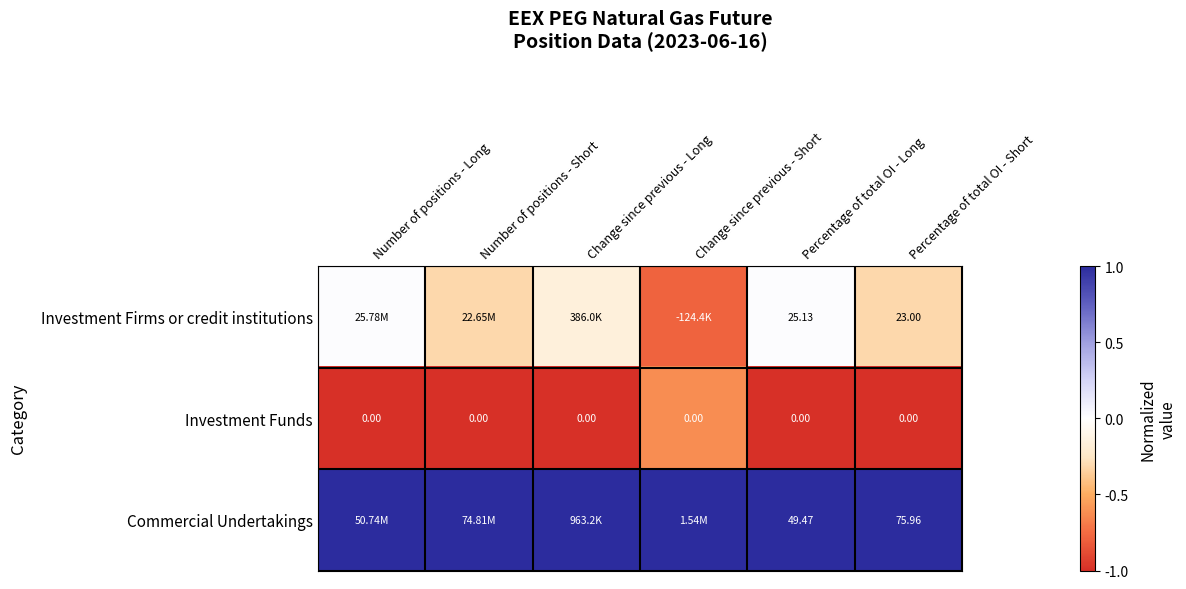

Is the value of Investment Firms or credit institutions at Percentage of total OI - Short greater than the value of Investment Funds at Number of positions - Short?

Yes